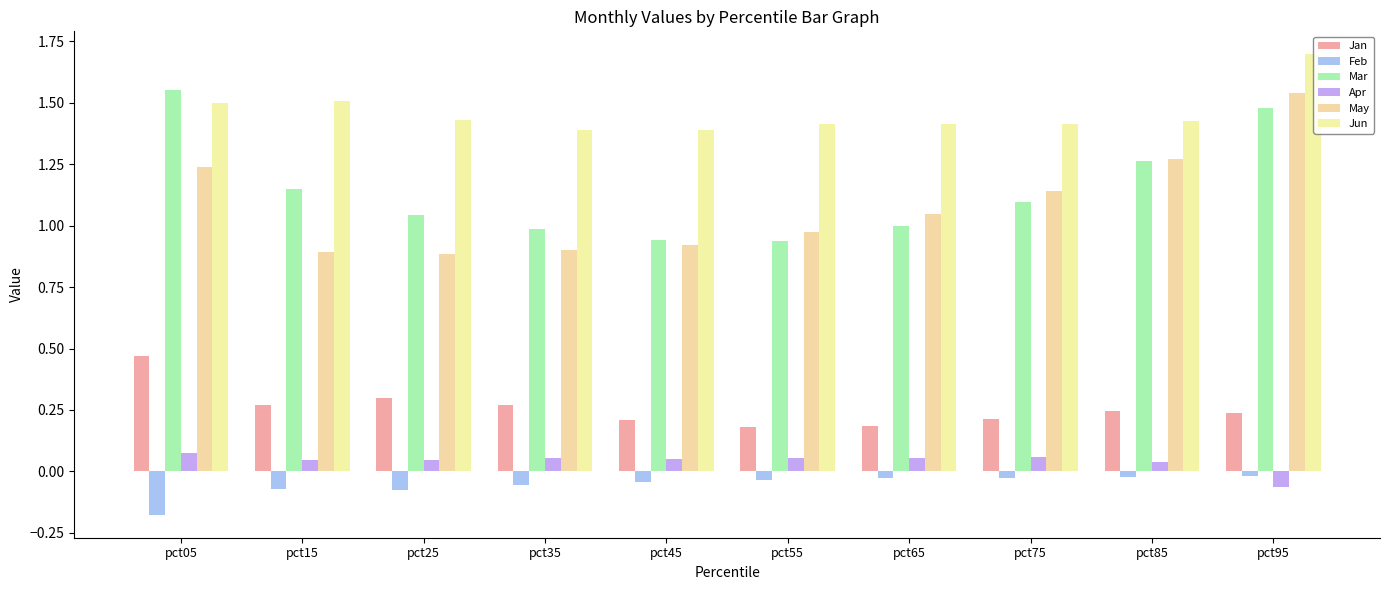

What is the difference between the second highest and minimum values in the Jan series?

0.1